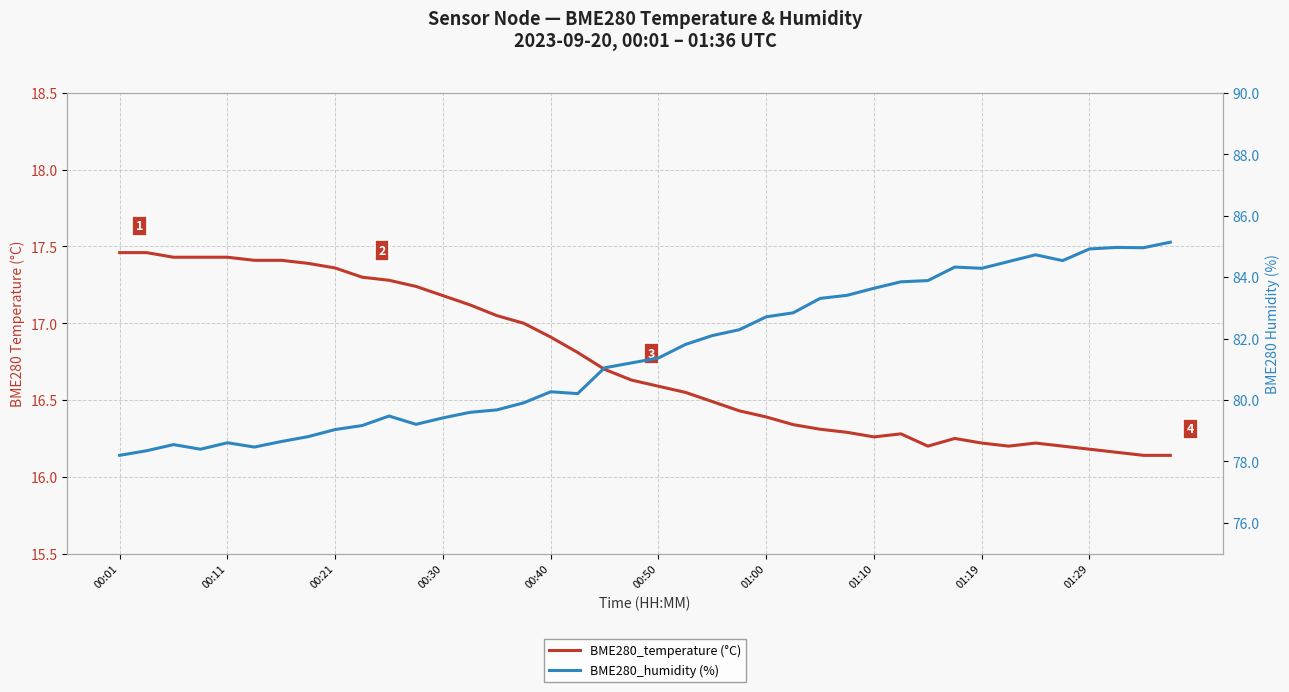

List the series in order of their overall mean, highest first.

BME280_humidity (%), BME280_temperature (°C)